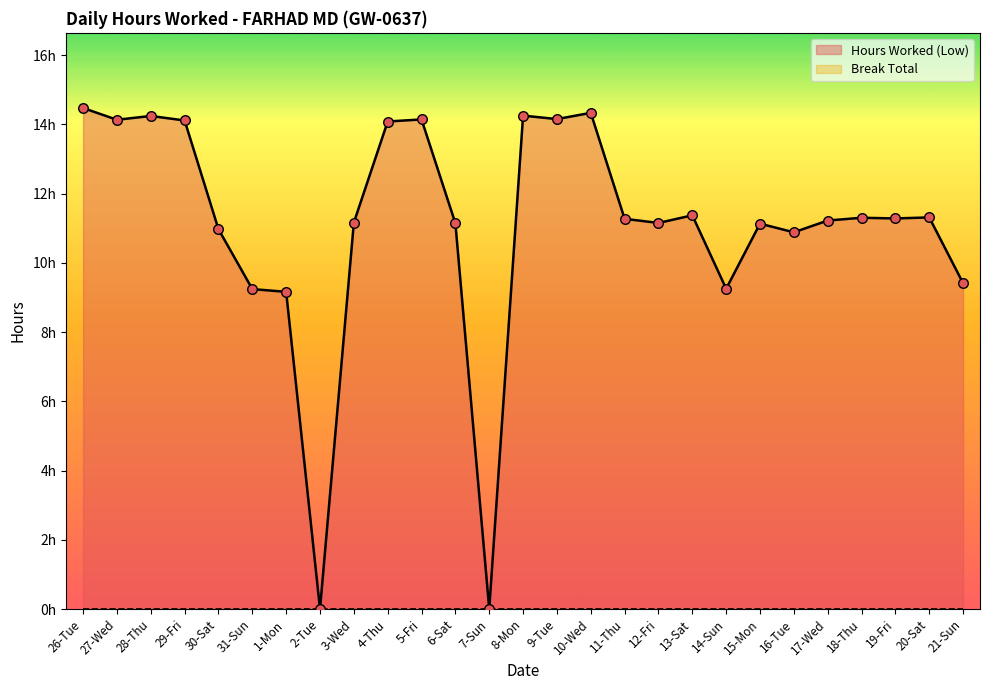

Approximately how many times larger is the value at 28-Thu compared to 19-Fri?

1.3